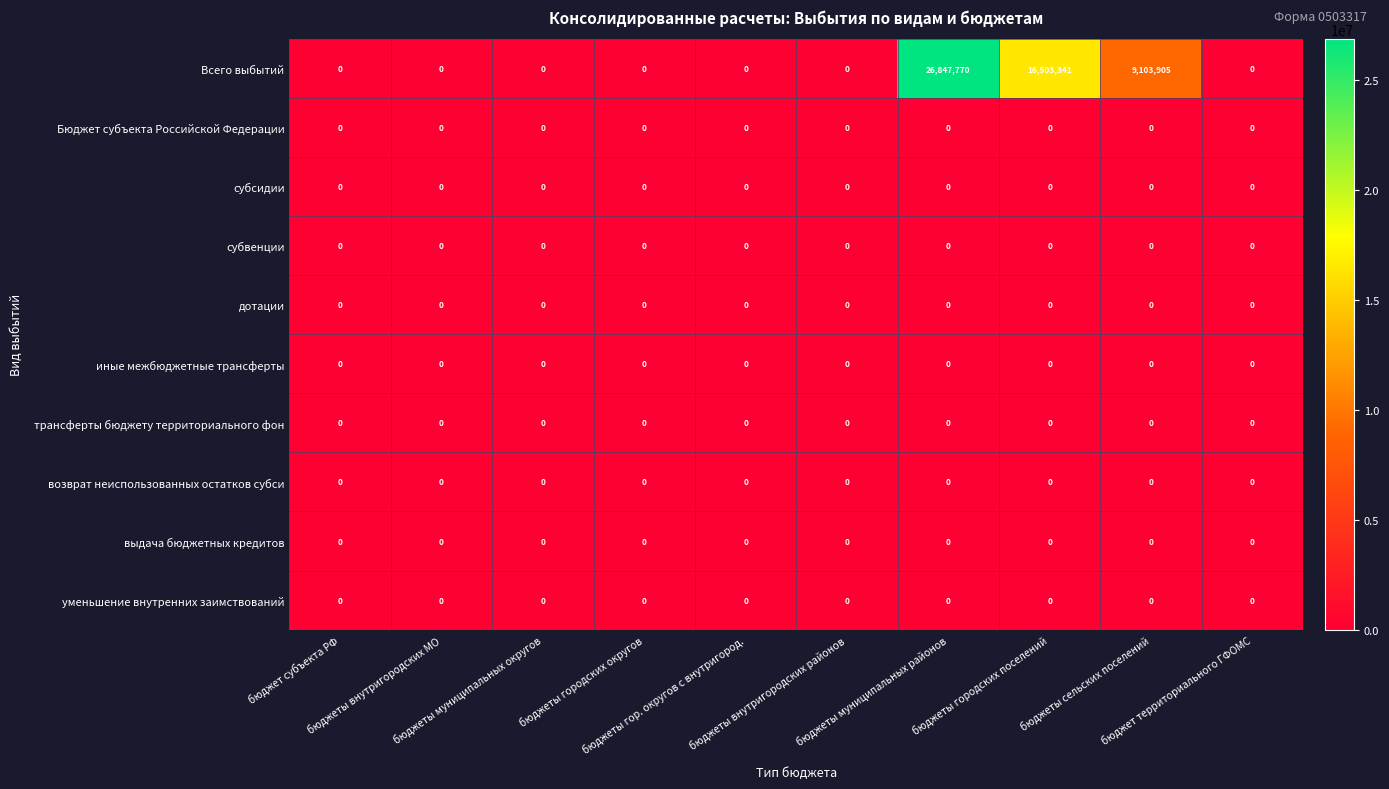

What is the greatest value displayed?

26847770